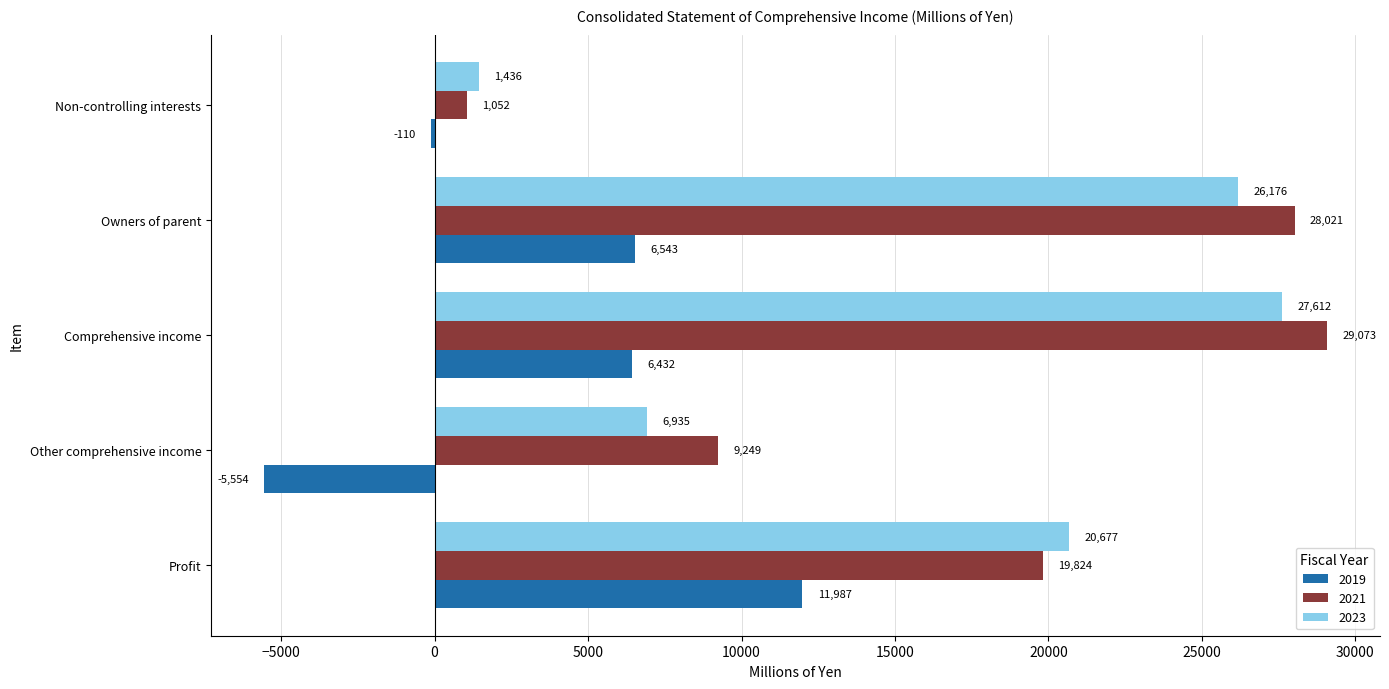

At which label is 2021 closest to 15062?

Profit